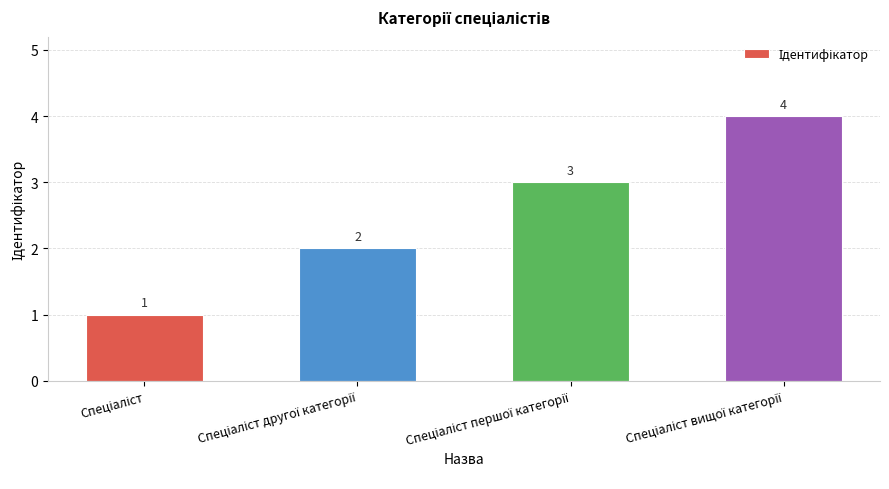

How many values are between 2 and 4?

3